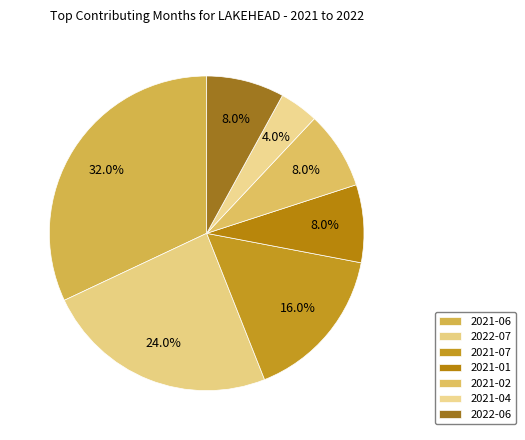

Count the number of slices in the pie.

7